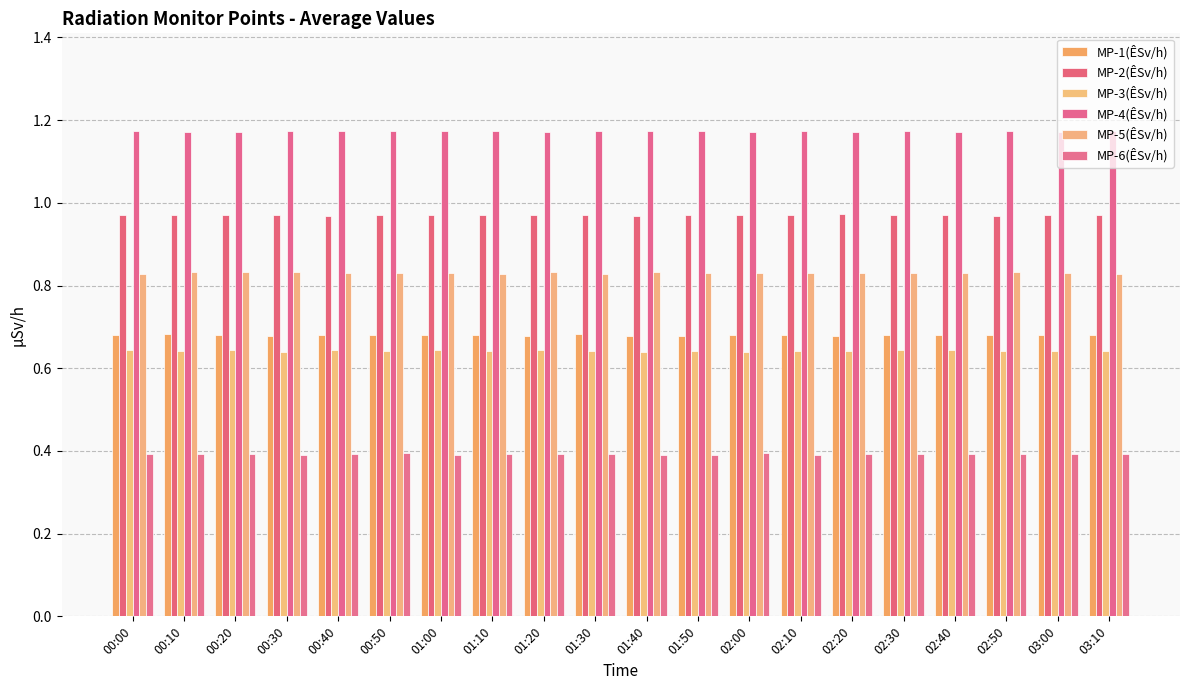

What are all the series names shown in the legend?

MP-1(ÊSv/h), MP-2(ÊSv/h), MP-3(ÊSv/h), MP-4(ÊSv/h), MP-5(ÊSv/h), MP-6(ÊSv/h)